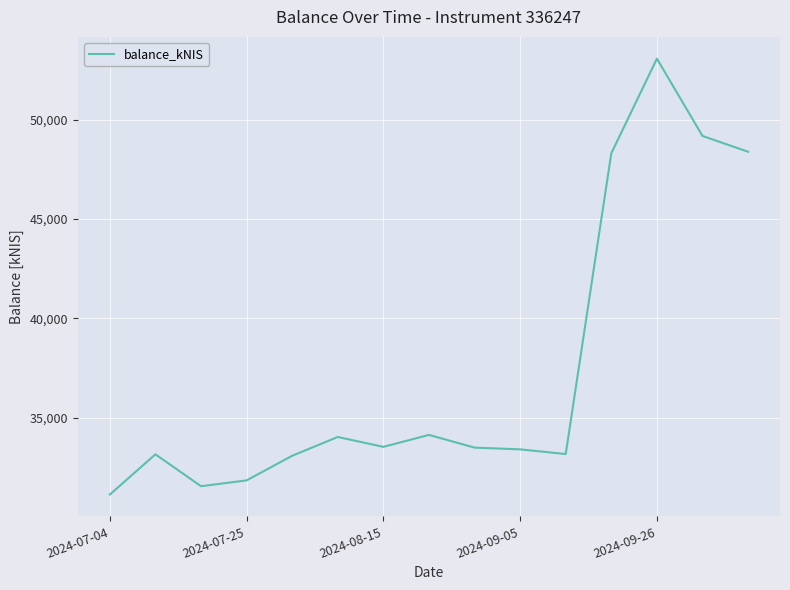

What is the difference between the maximum and minimum values?

21921.2